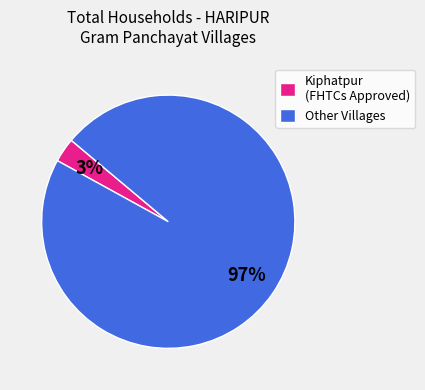

How many segments does this pie chart have?

2